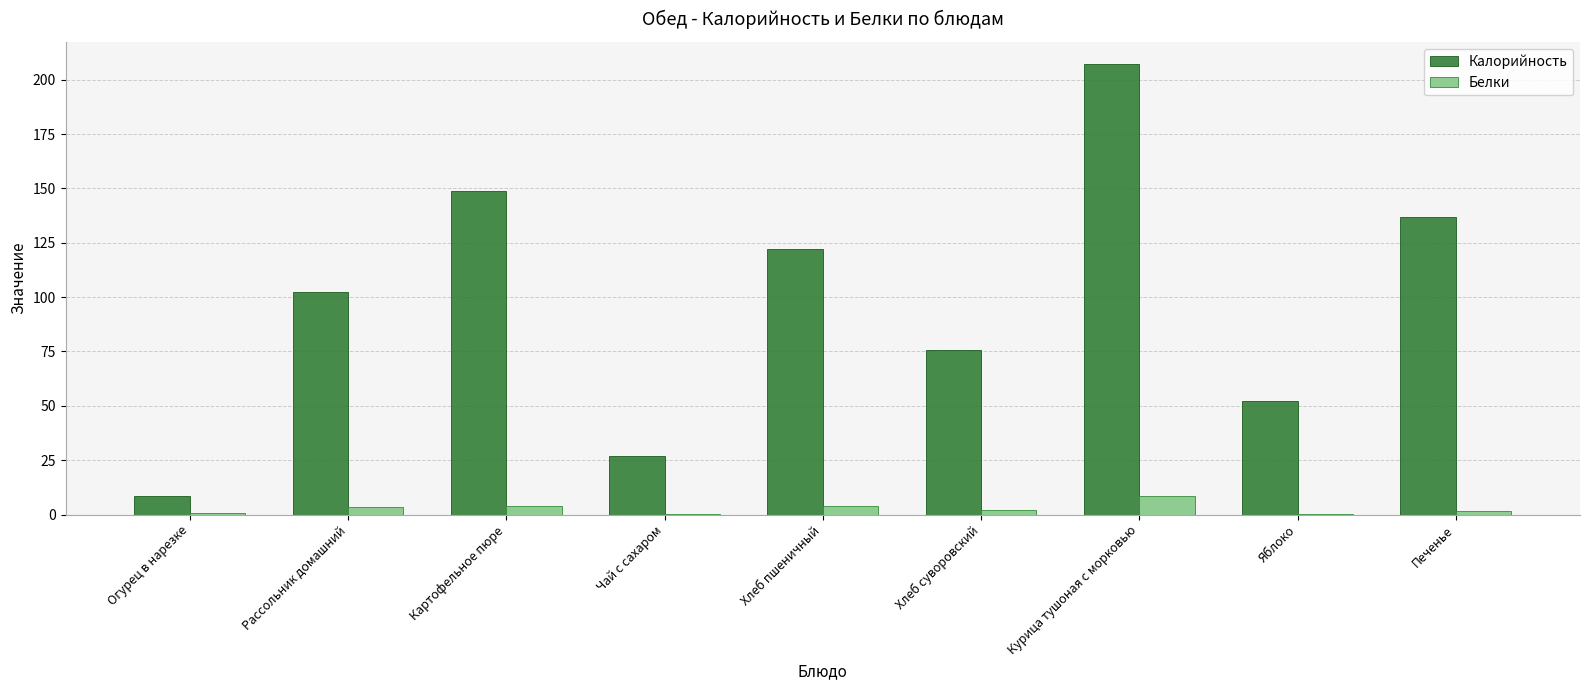

Which series changed the most between Огурец в нарезке and Яблоко?

Калорийность